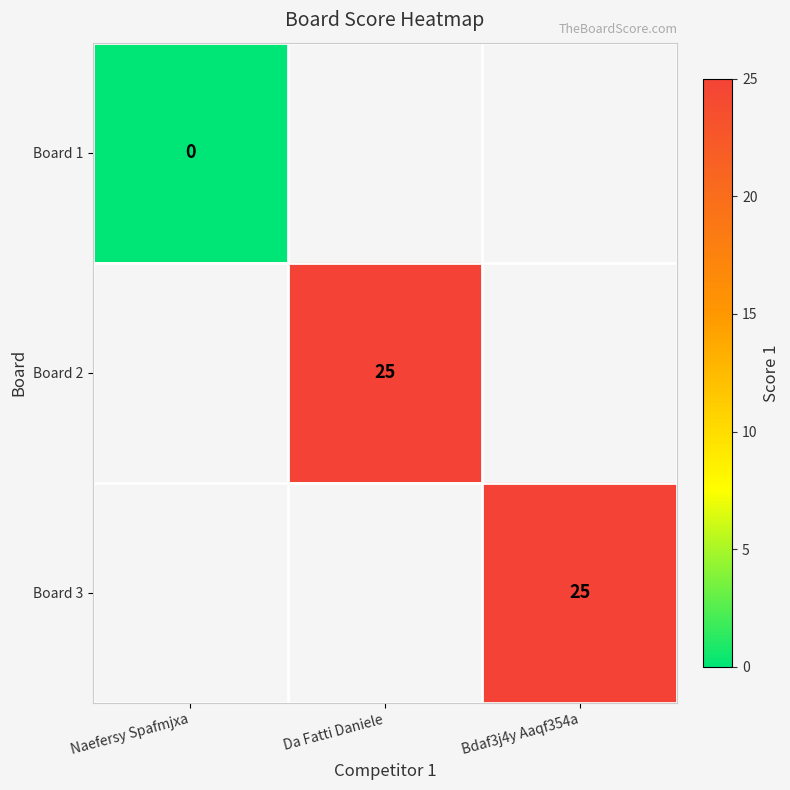

The value of Board 2 at Da Fatti Daniele is 43. True or false?

False